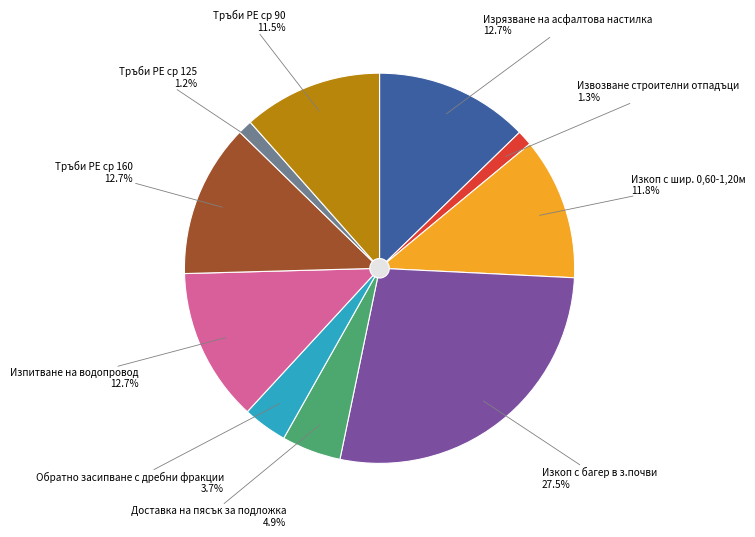

Approximately how many times larger is the value at Тръби РЕ ср 125 compared to Тръби РЕ ср 160?

0.1